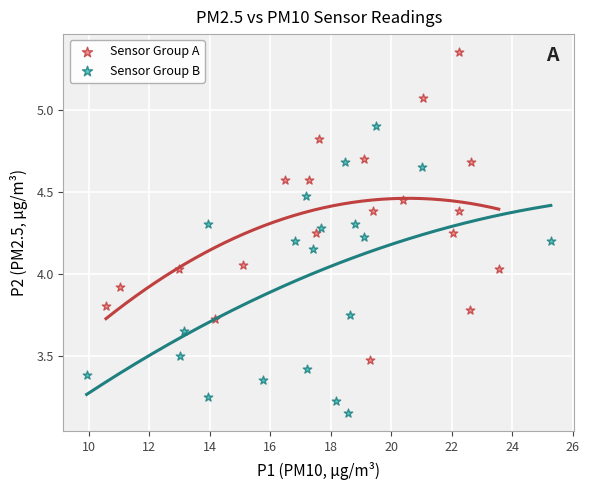

Which series contains the highest Y value?

Sensor Group A